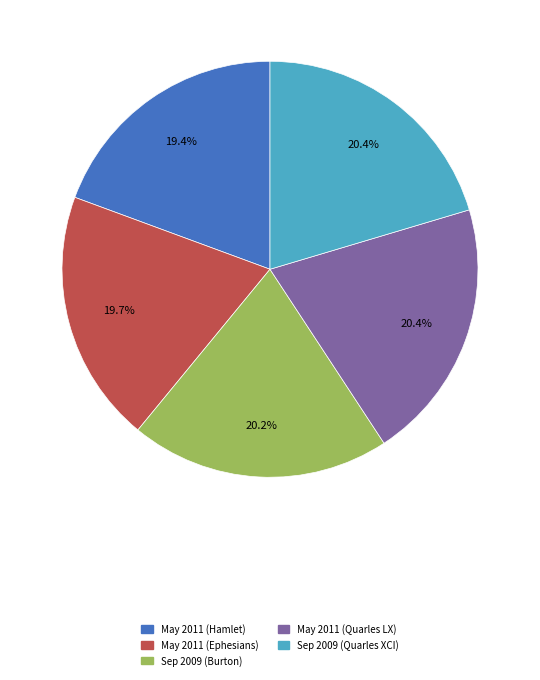

Is there a majority slice in this chart?

No